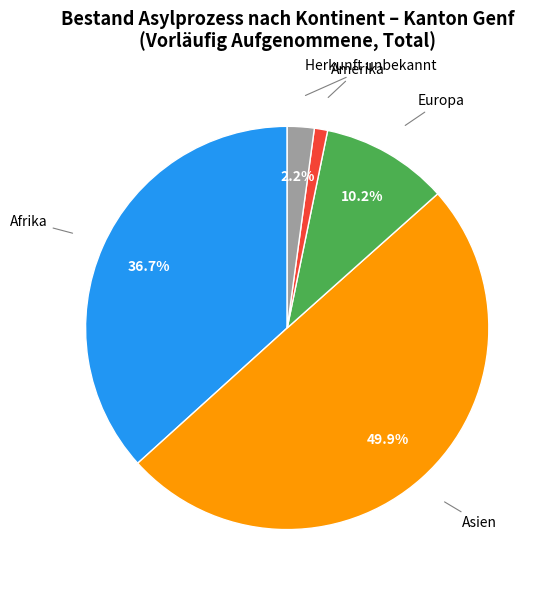

Count the number of slices in the pie.

5